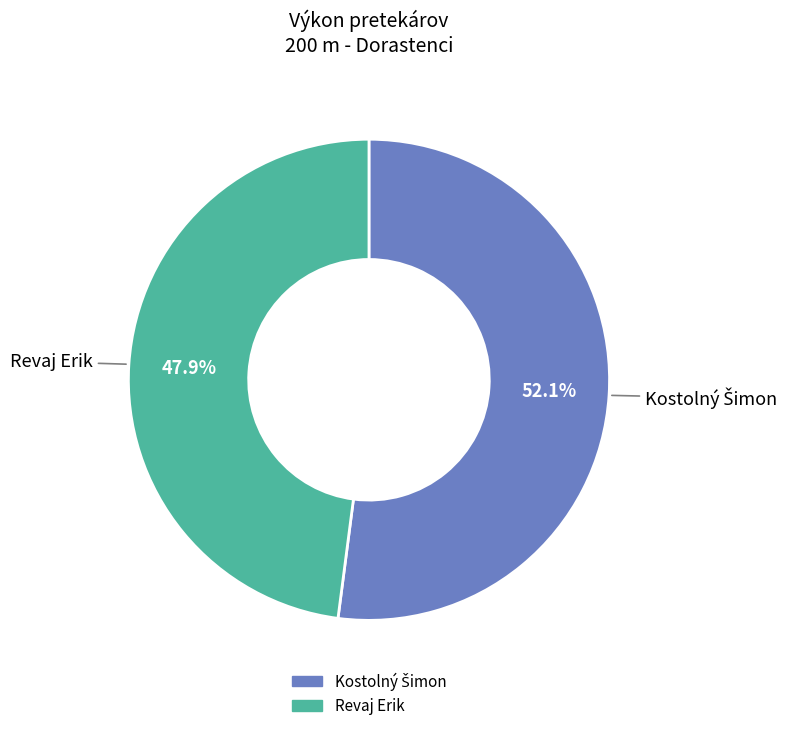

To the nearest percent, what is the average slice percentage?

50%